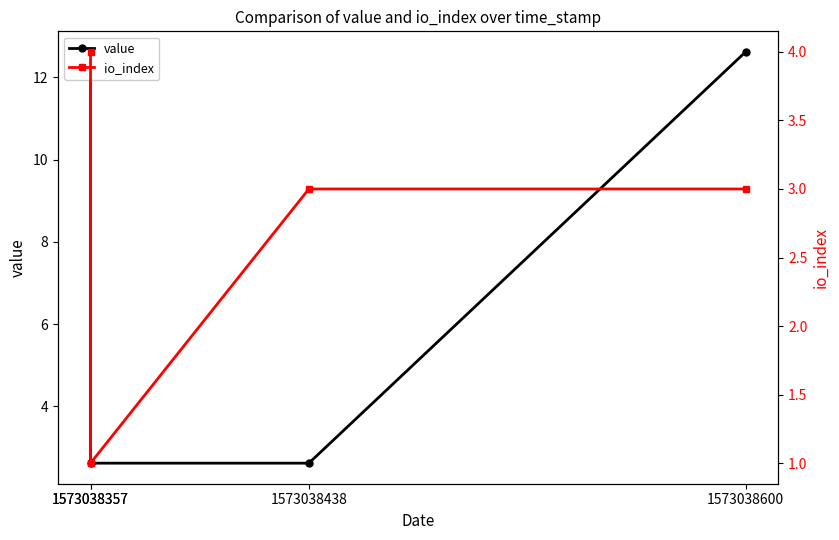

How many io_index values are between 3 and 4?

3